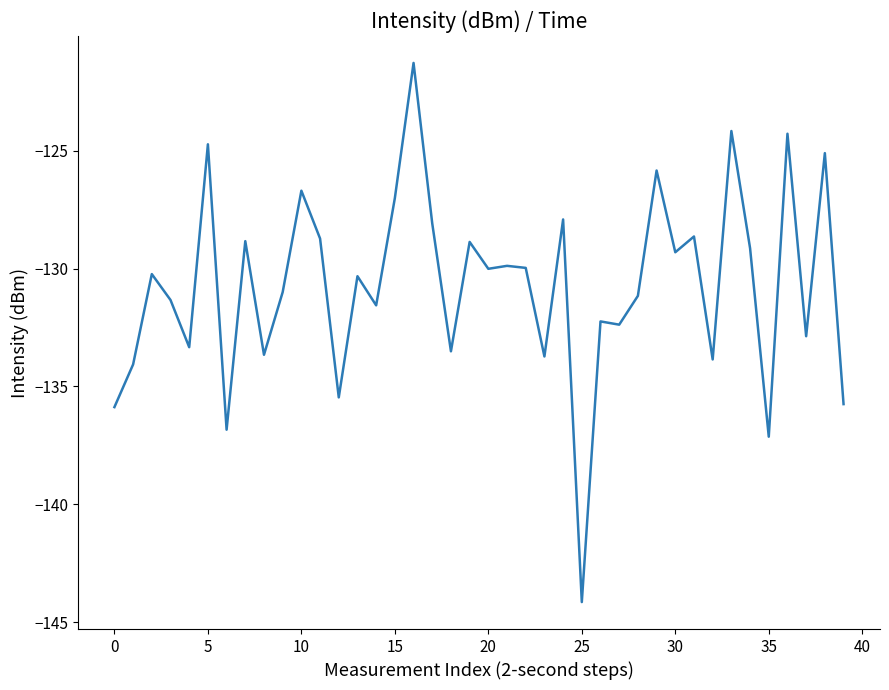

What is the greatest value displayed?

-121.3